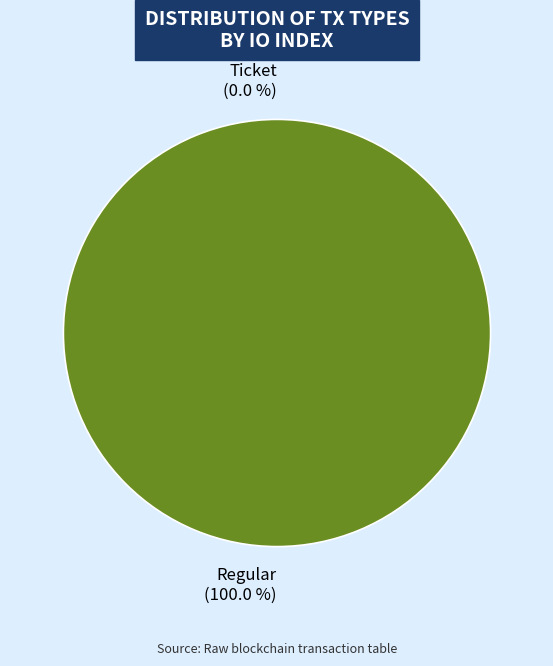

Does Ticket represent more than half of the total?

No